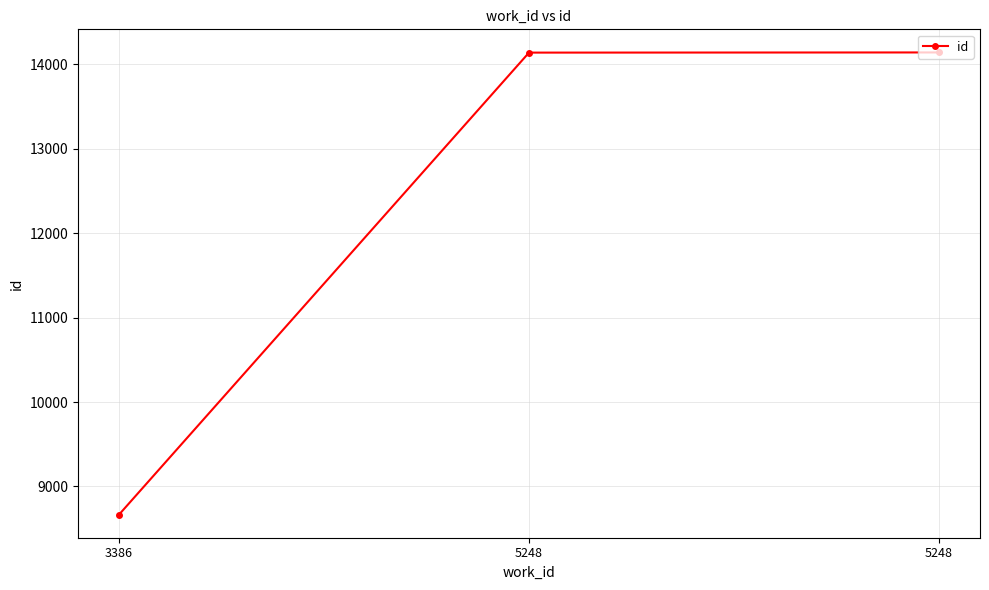

Reading left to right, transcribe all the data shown in this chart.

3386=8667	5248=14137	5248=14139